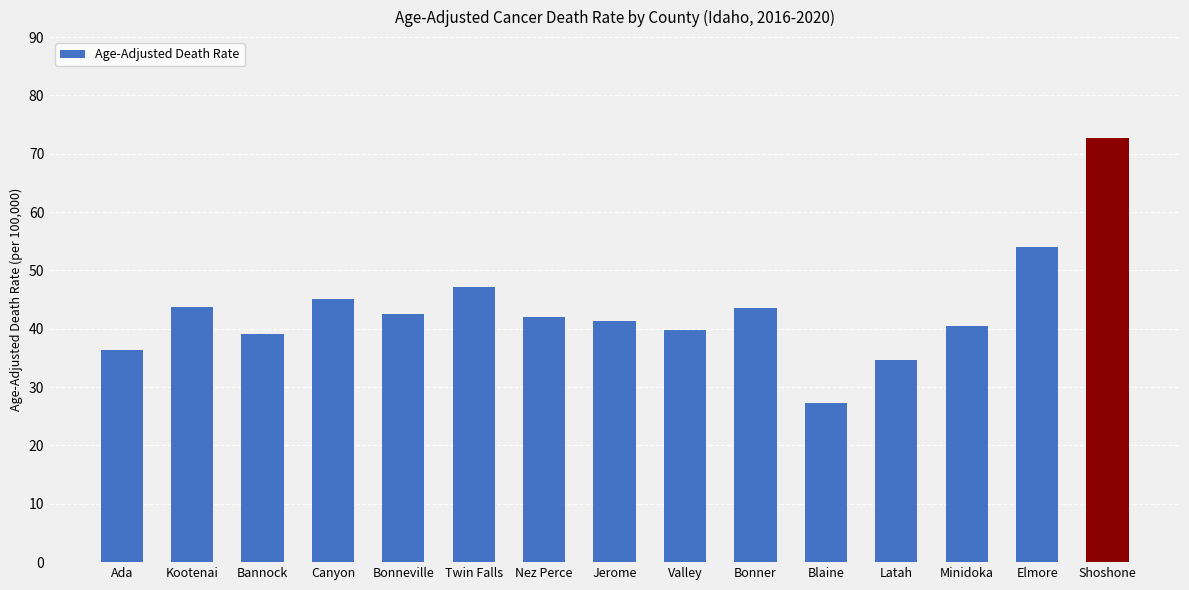

What is the label of the 12th bar from the right?

Canyon